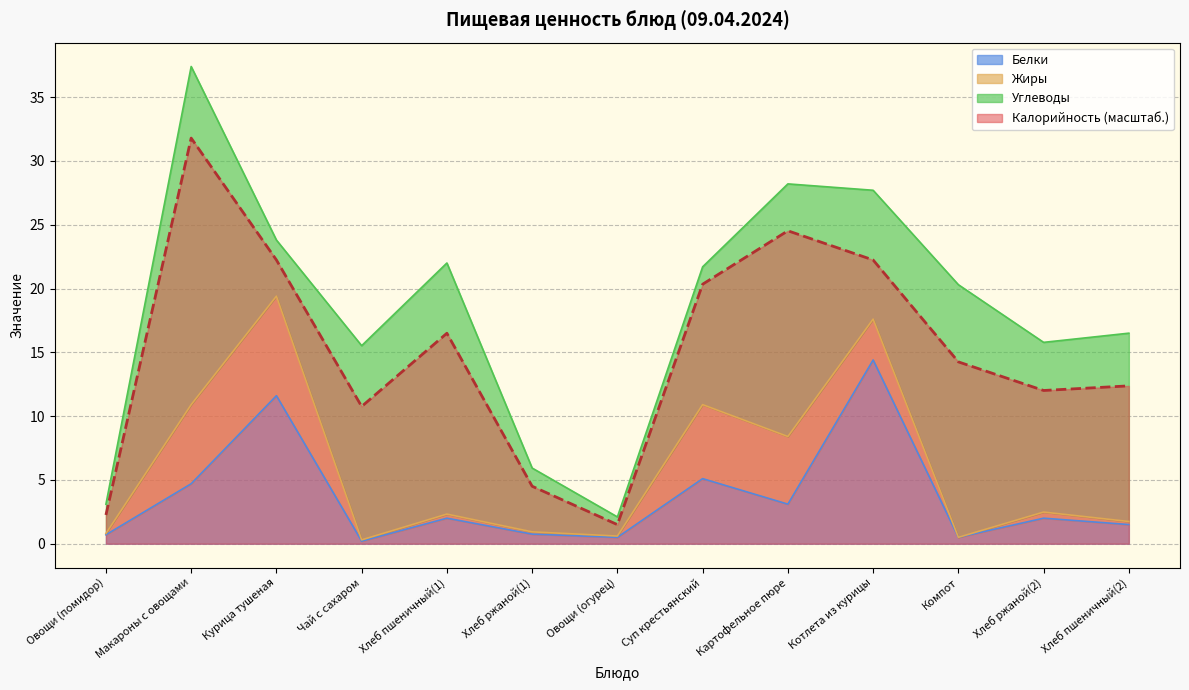

Where is Белки nearest to the value 7?

Суп крестьянский